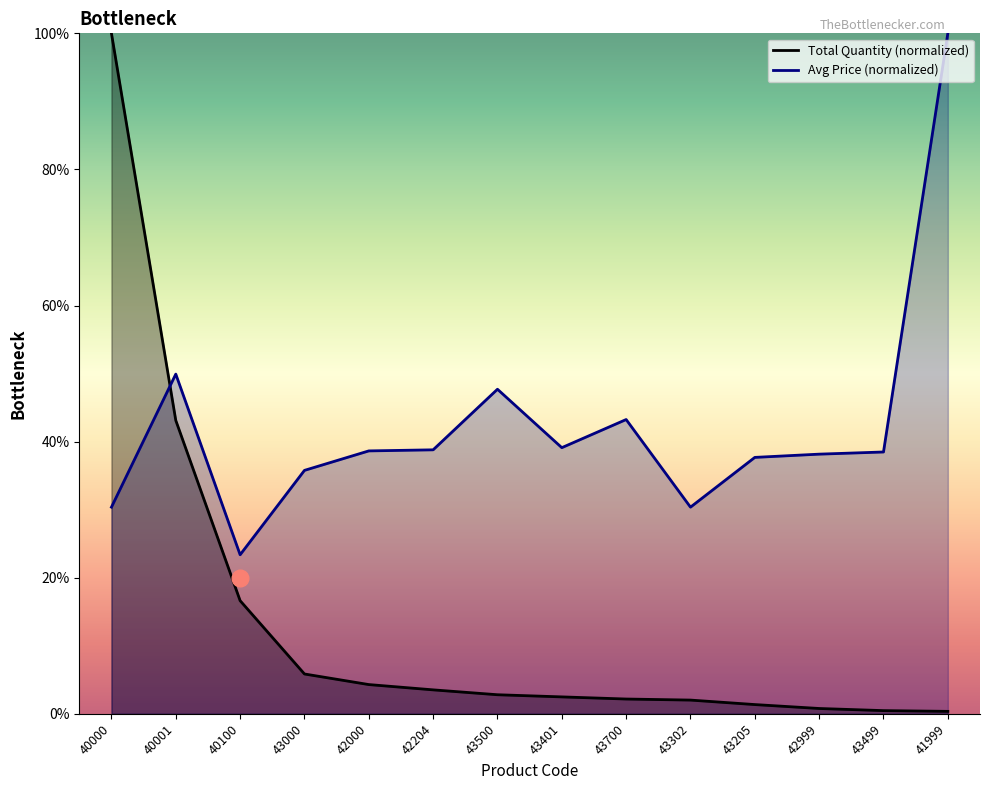

Which series has the widest spread of values?

Total Quantity